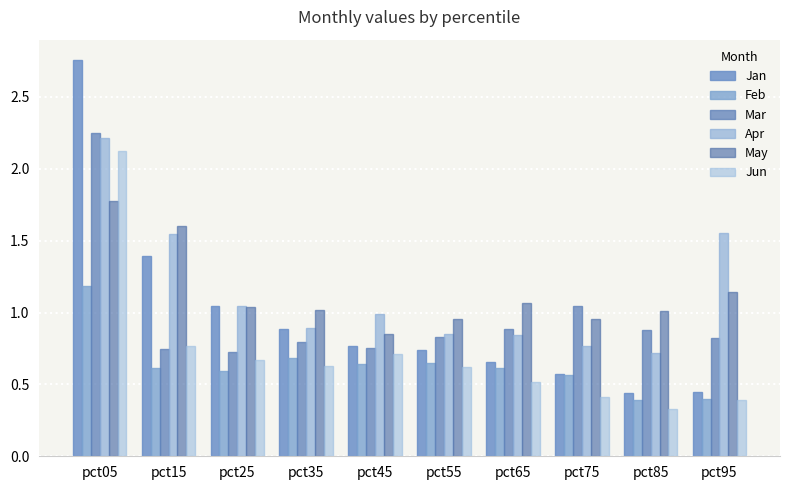

What is the spread (max minus min) of values at pct25?

0.4